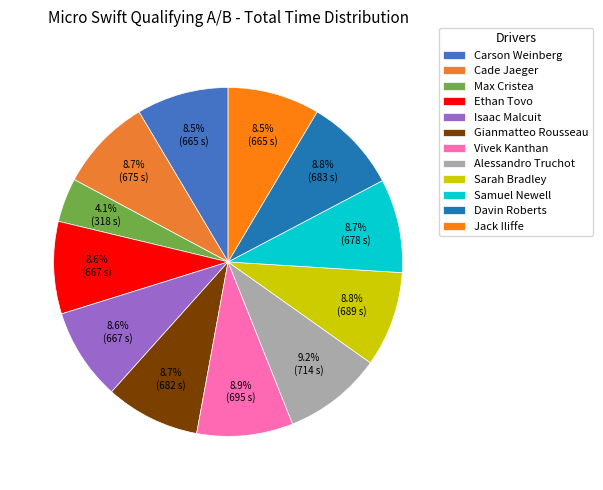

Is it true that Sarah Bradley is 1% of the pie?

False